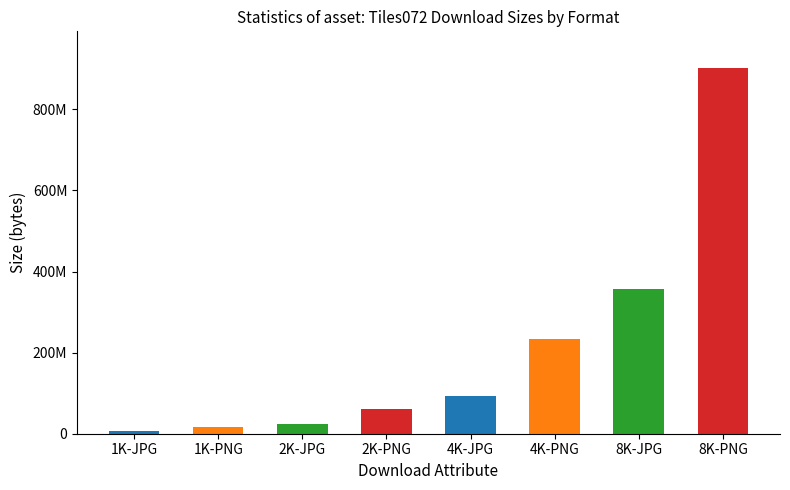

Between 2K-PNG and 8K-PNG, which is larger?

8K-PNG